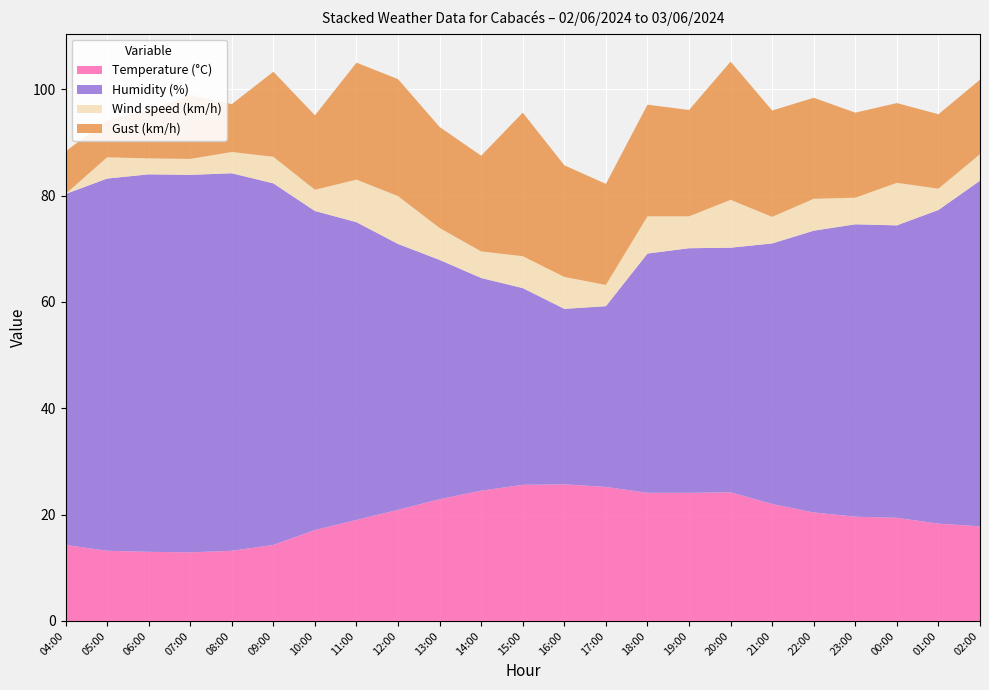

Reading left to right, transcribe all the data shown in this chart.

Temperature (°C): 14.3	13.2	13.0	12.9	13.2	14.3	17.1	19.0	20.9	22.9	24.5	25.6	25.7	25.2	24.1	24.1	24.2	22.0	20.4	19.6	19.4	18.3	17.8
Humidity (%): 66.0	70.0	71.0	71.0	71.0	68.0	60.0	56.0	50.0	45.0	40.0	37.0	33.0	34.0	45.0	46.0	46.0	49.0	53.0	55.0	55.0	59.0	65.0
Wind speed (km/h): 0.0	4.0	3.0	3.0	4.0	5.0	4.0	8.0	9.0	6.0	5.0	6.0	6.0	4.0	7.0	6.0	9.0	5.0	6.0	5.0	8.0	4.0	5.0
Gust (km/h): 8.0	7.0	9.0	12.0	9.0	16.0	14.0	22.0	22.0	19.0	18.0	27.0	21.0	19.0	21.0	20.0	26.0	20.0	19.0	16.0	15.0	14.0	14.0